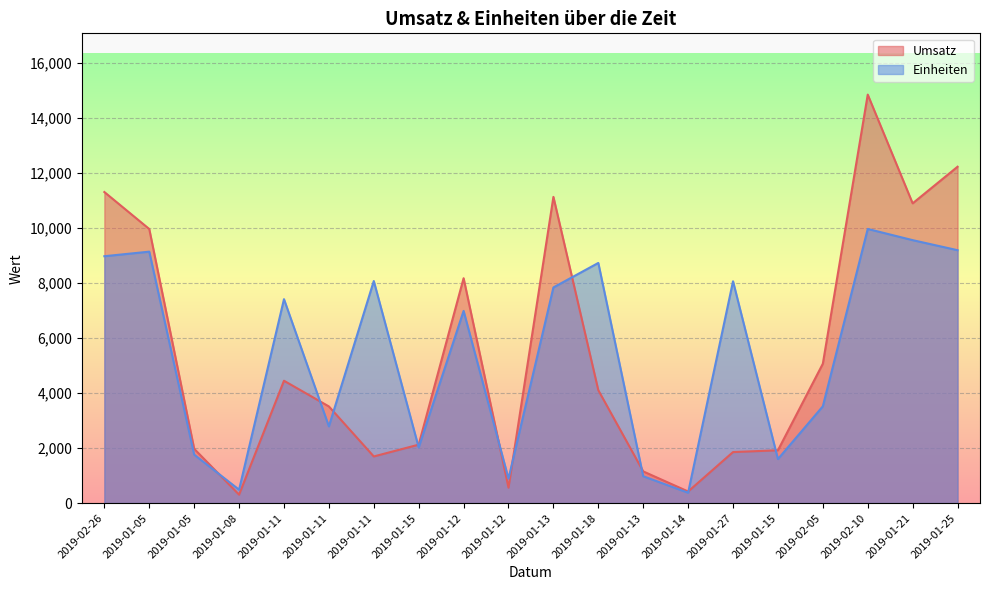

How many intersections are there between Umsatz and Einheiten?

10